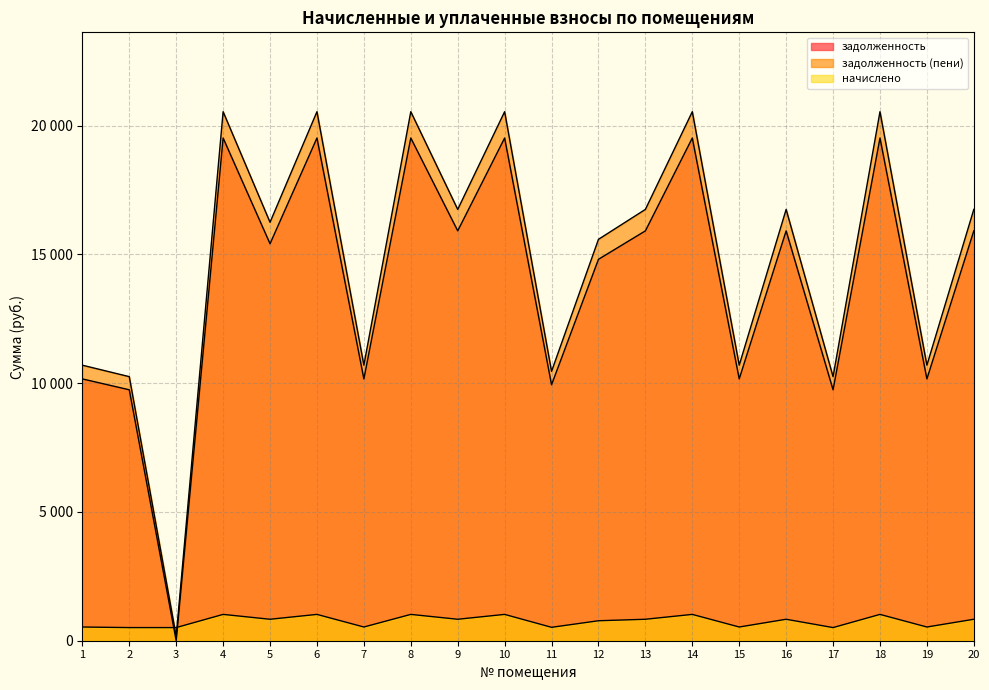

At which label does задолженность reach its minimum?

3